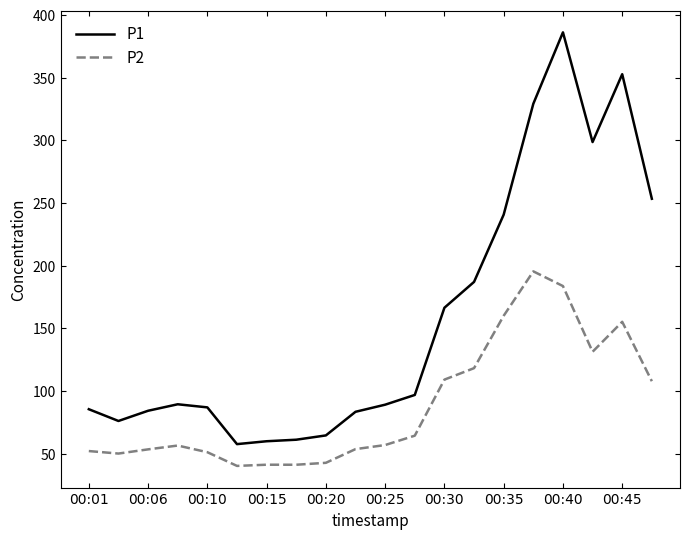

What are all the series names shown in the legend?

P1, P2